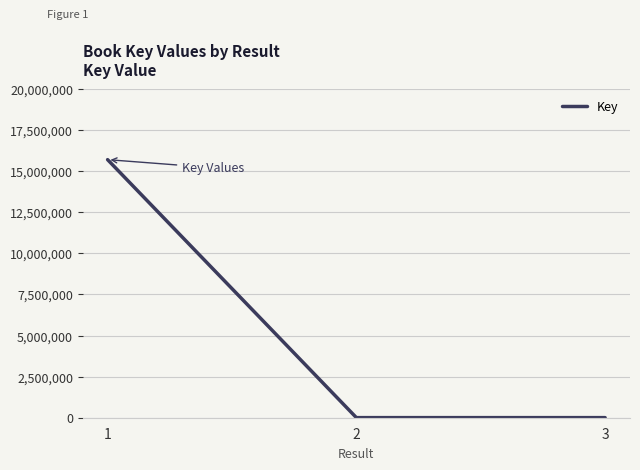

What is the change in value from 1 to 2?

-15700204